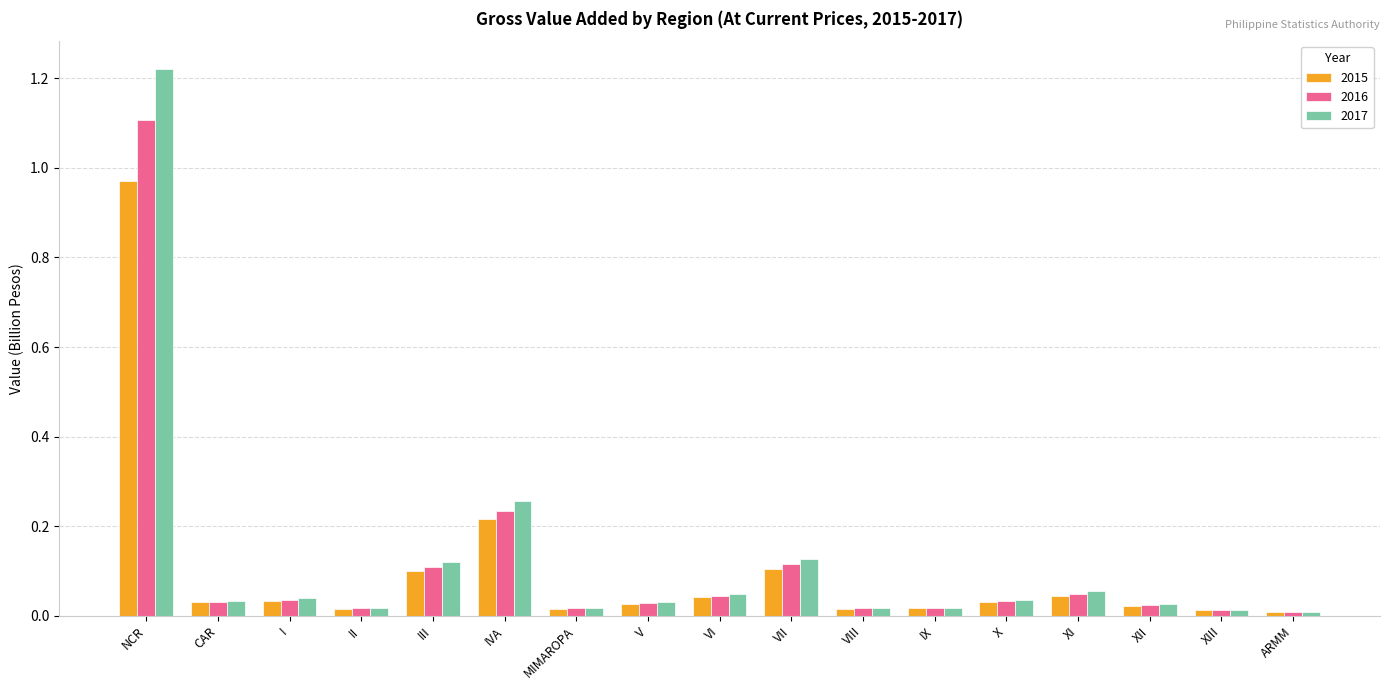

Are the bars horizontal?

No